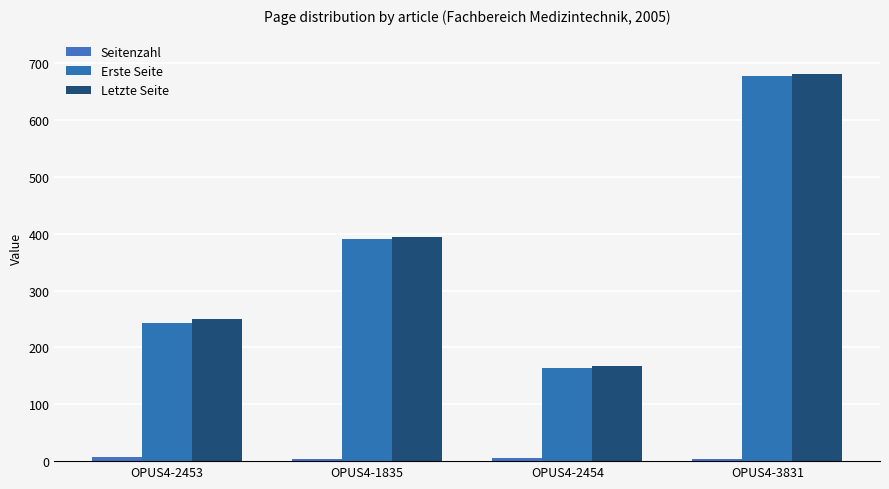

How many data points does each series have?

4